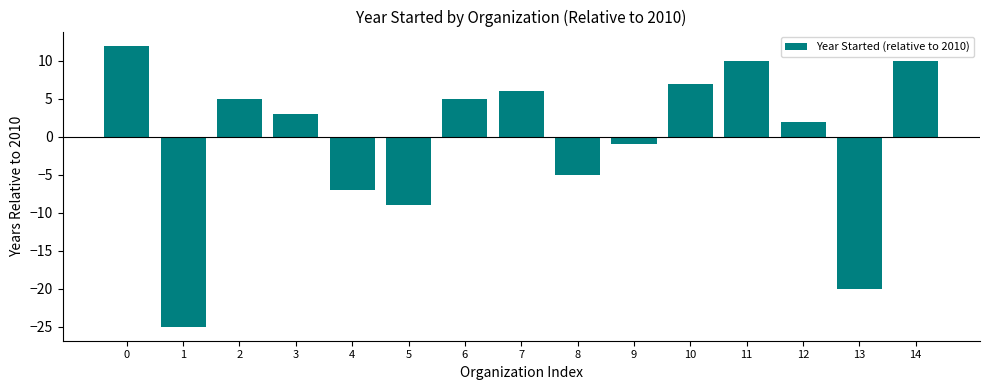

Is it true that the value at 7 is 11?

False